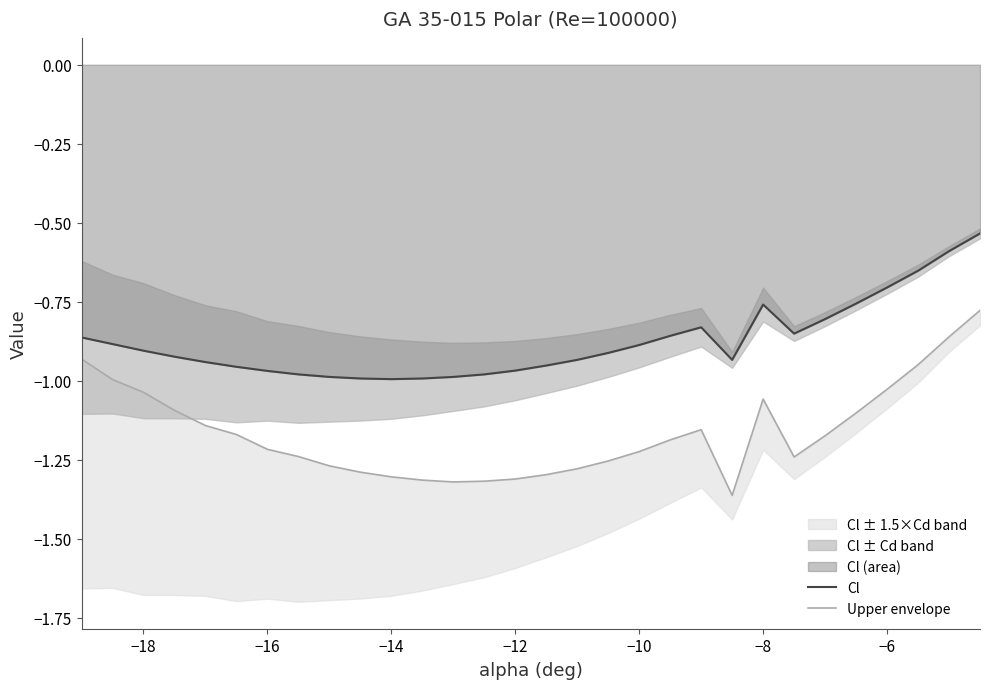

What is the maximum value shown in the chart?

-0.5